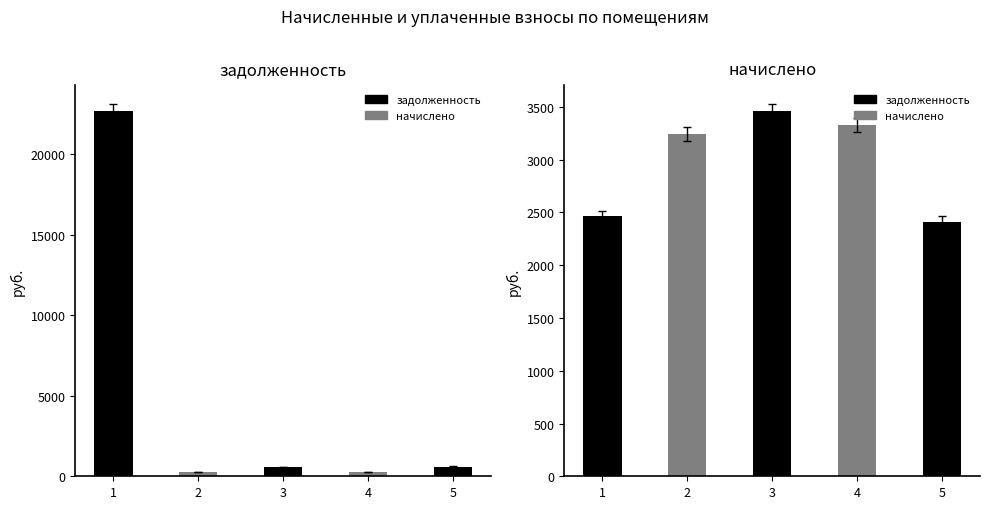

What is the average value of the задолженность (col_1) series?

4879.2